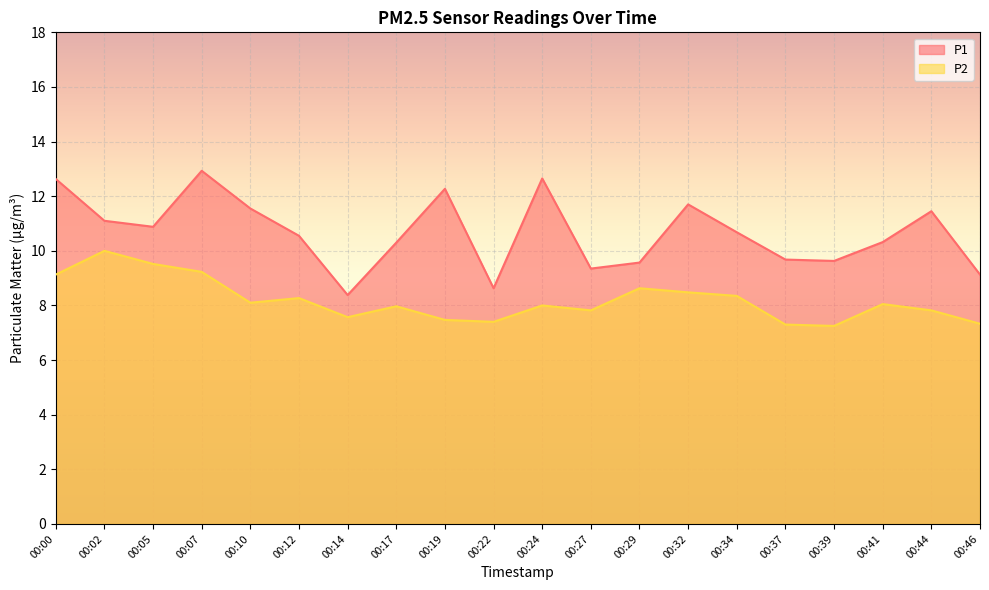

How many interior local valleys does the P2 series have?

5